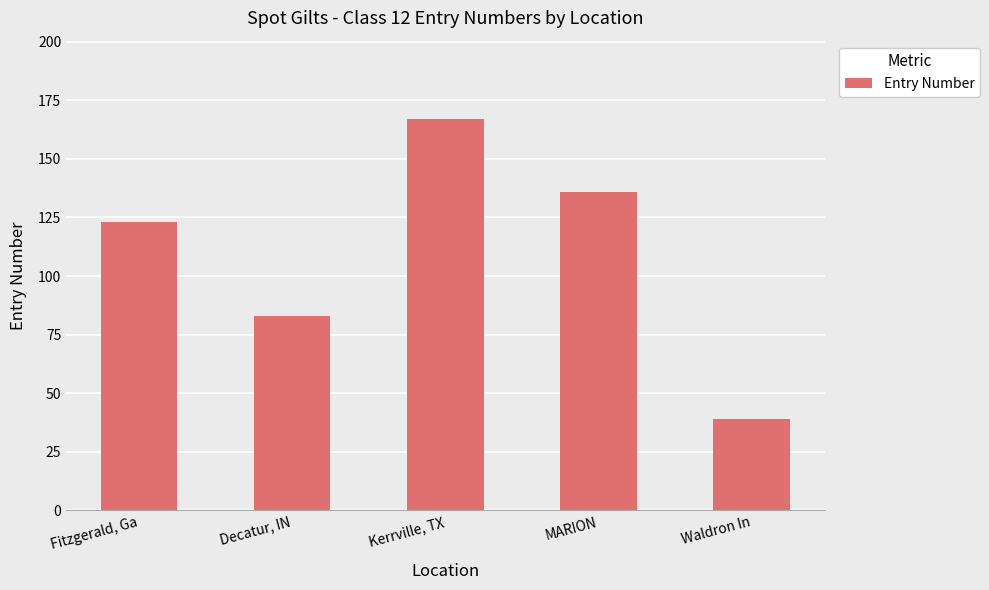

Reading left to right, transcribe all the data shown in this chart.

123	83	167	136	39